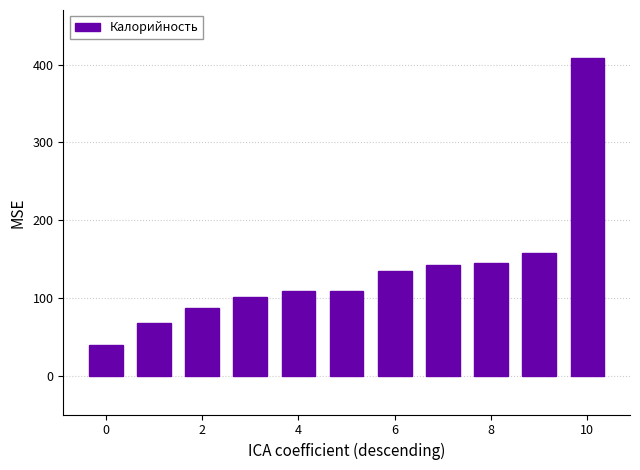

What is the difference between the maximum and minimum values?

369